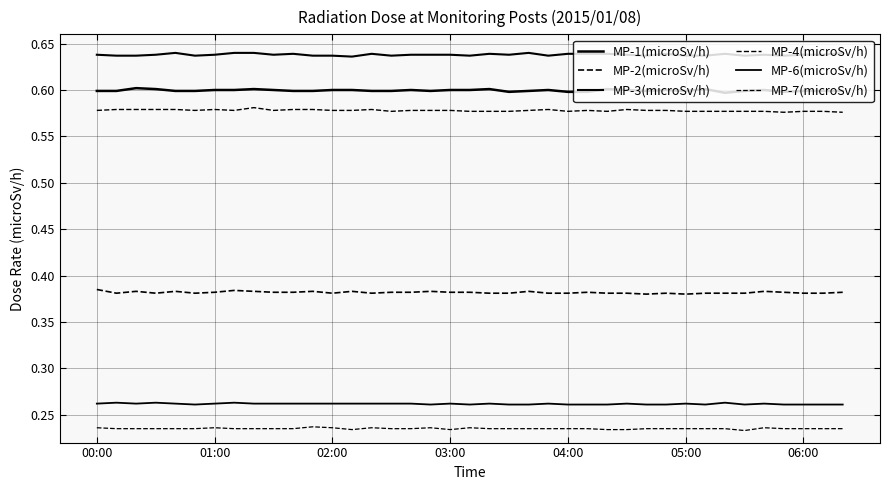

What is the value of the MP-3(microSv/h) point at the 31st from the left?

0.6